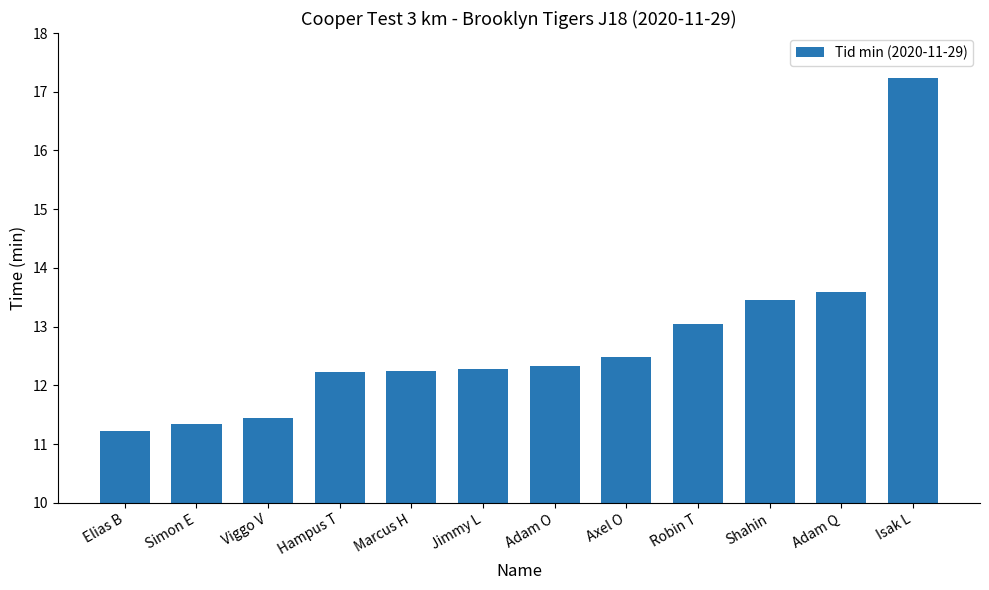

Are the bars horizontal?

No